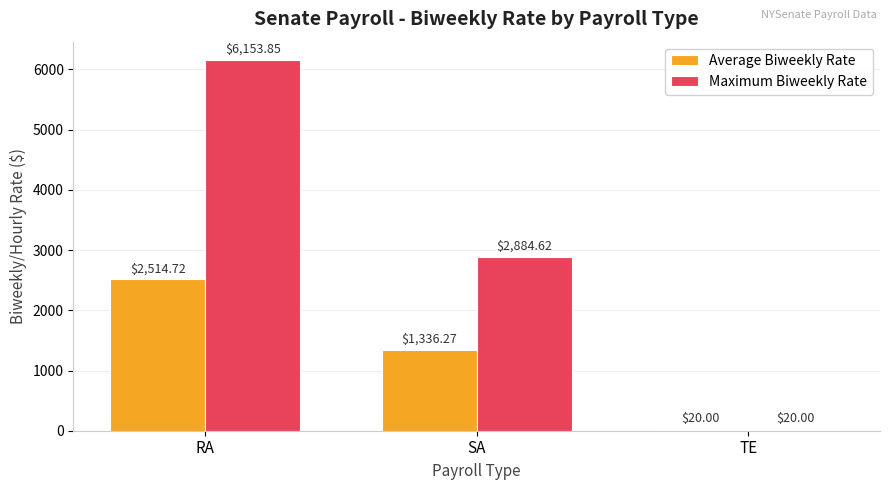

Which series has the largest total across all categories?

Maximum Biweekly Rate